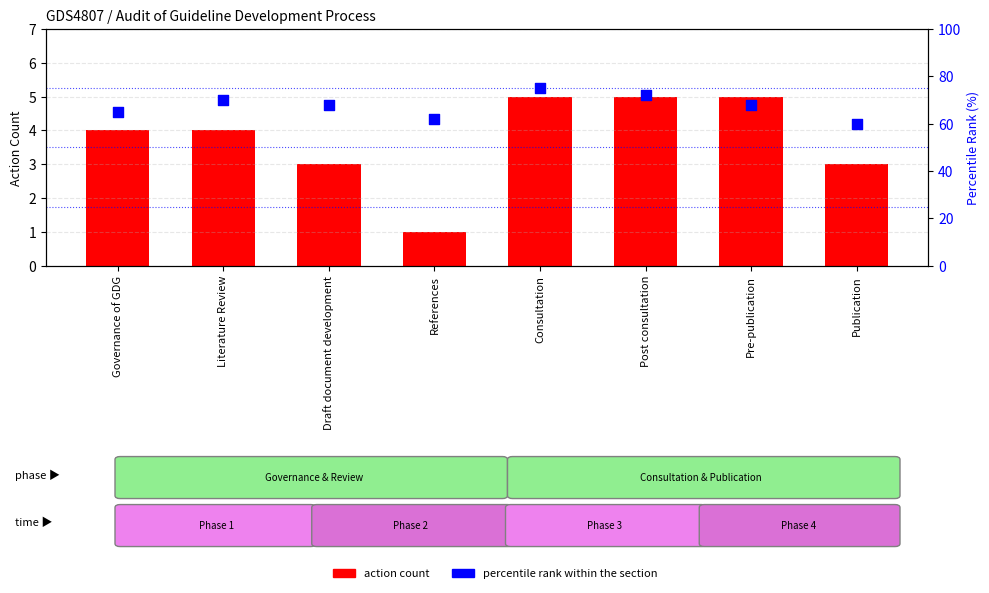

Which series has the largest total across all categories?

percentile rank within the section